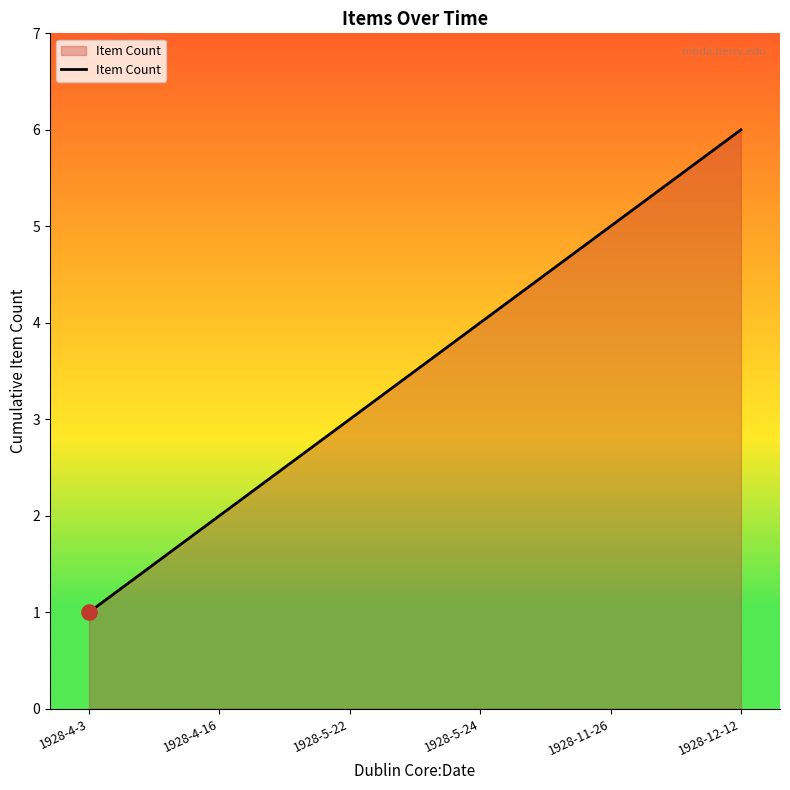

Approximately how many times larger is the value at 1928-12-12 compared to 1928-5-22?

2.0